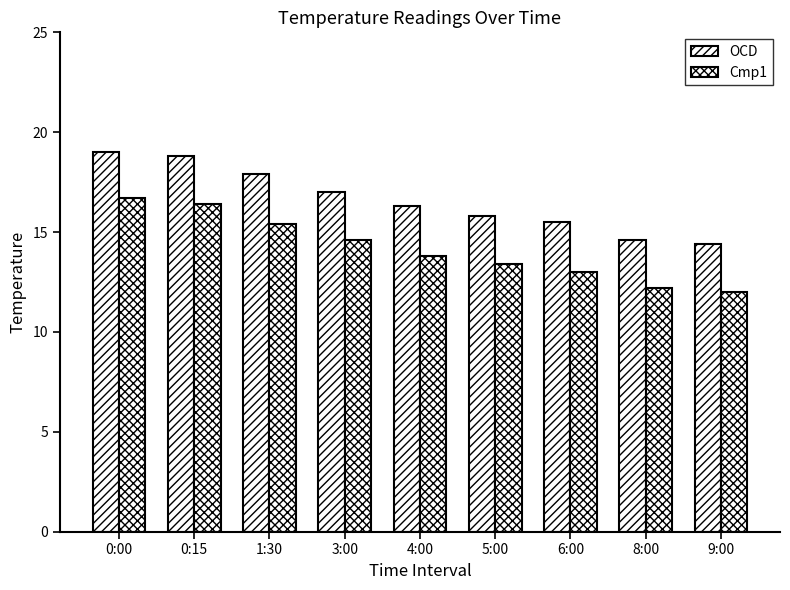

Count the number of categories in the chart.

9